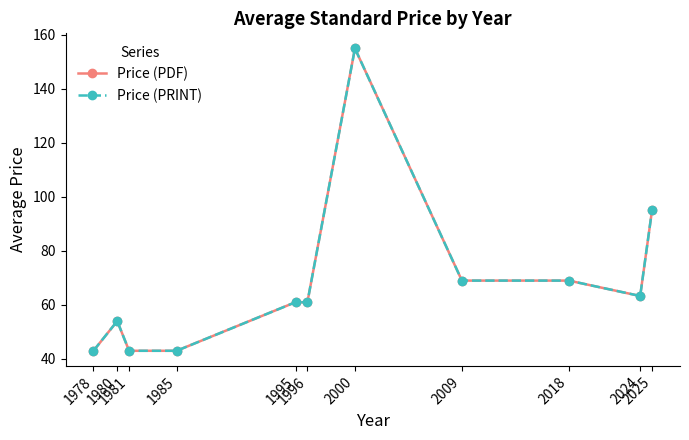

Is this an area chart (filled region under the line)?

No